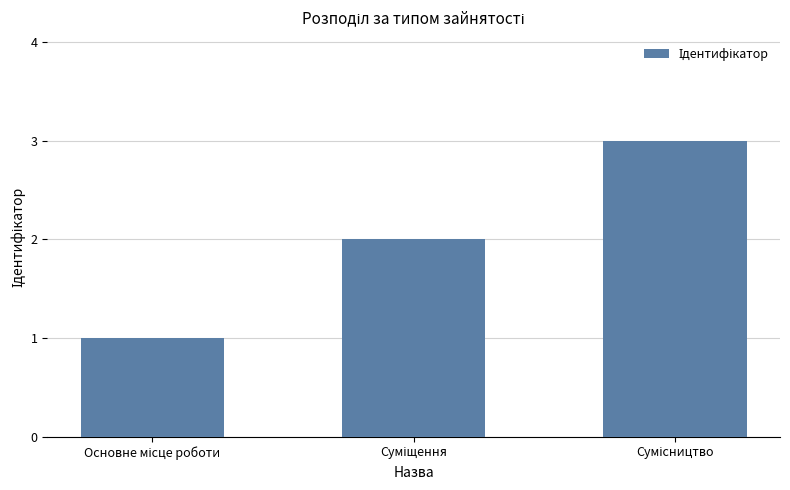

What is the value of the 1st bar from the left?

1